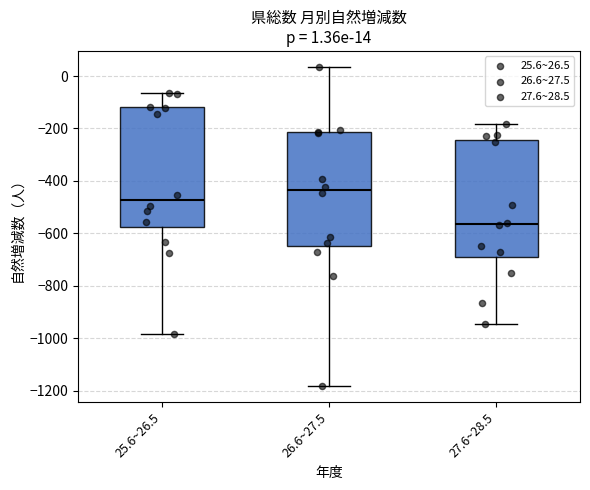

Which box has the lowest median line?

27.6~28.5